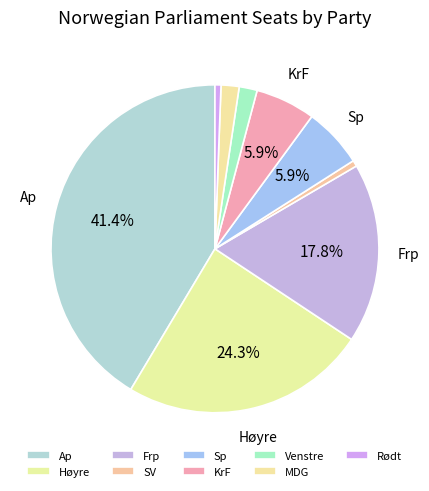

Which has a higher value, MDG or Rødt?

MDG